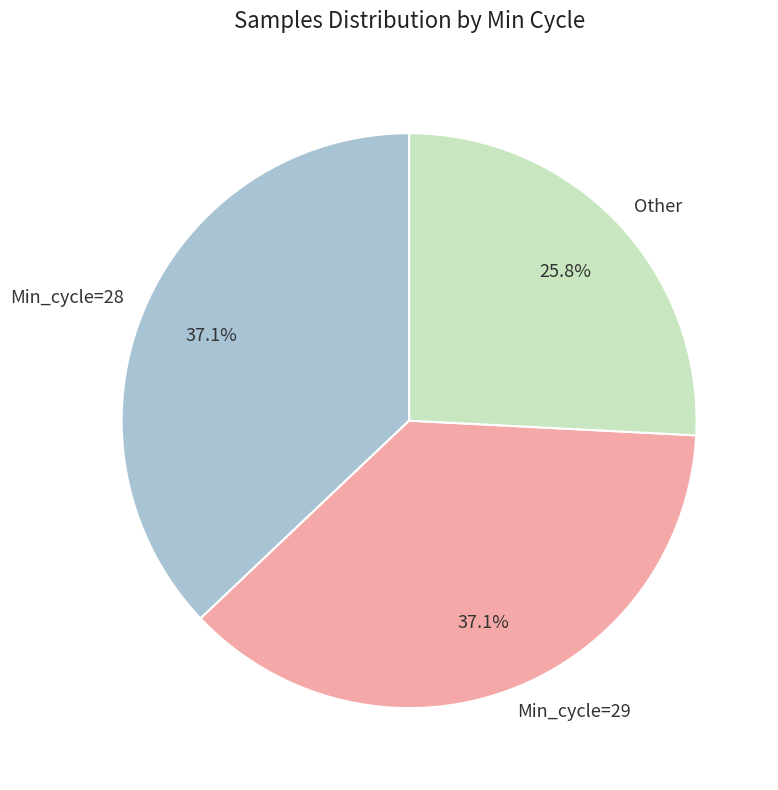

Approximately how many times larger is the value at Other compared to Min_cycle=29?

0.7